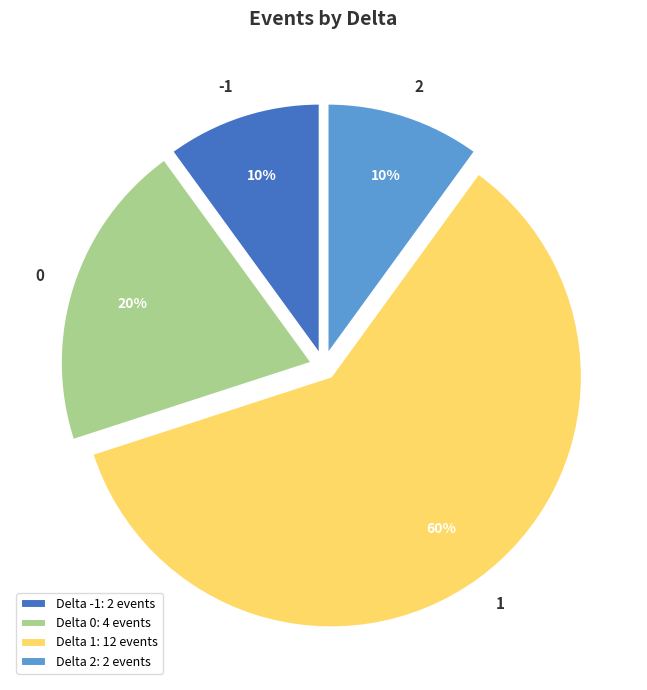

The Delta 0: 4 events slice represents 29% of the pie. True or false?

False